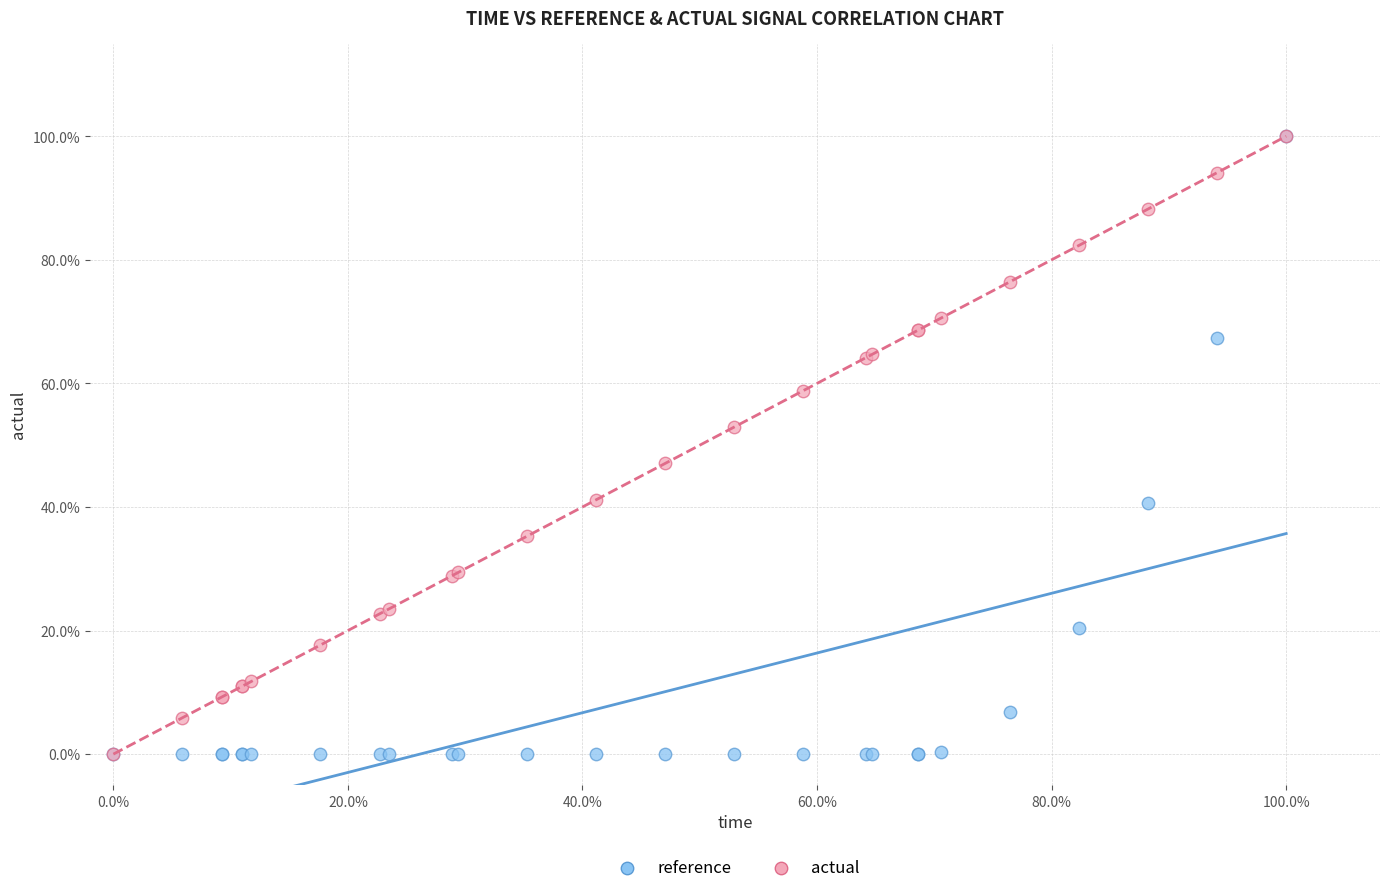

What are all the series names shown in the legend?

reference, actual